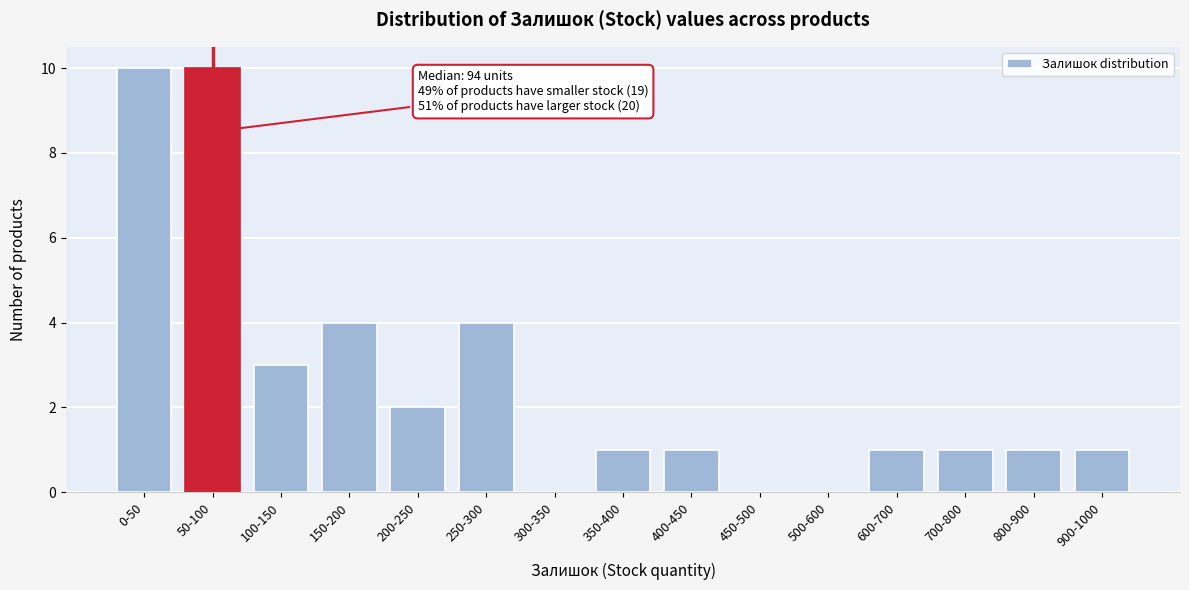

Reading left to right, extract all data points from this chart.

0-50=10	50-100=10	100-150=3	150-200=4	200-250=2	250-300=4	300-350=0	350-400=1	400-450=1	450-500=0	500-600=0	600-700=1	700-800=1	800-900=1	900-1000=1